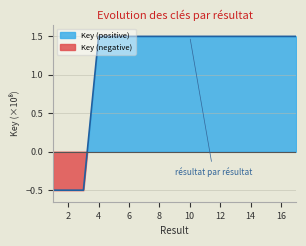

Rank the categories by value from lowest to highest.

3, 2, 1, 6, 17, 13, 4, 5, 14, 7, 15, 12, 11, 10, 8, 16, 9